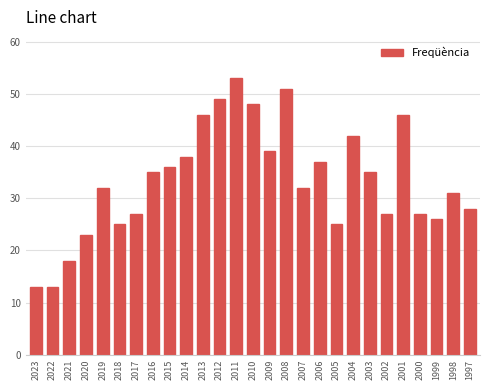

Reading left to right, list all the values displayed in this chart.

13	13	18	23	32	25	27	35	36	38	46	49	53	48	39	51	32	37	25	42	35	27	46	27	26	31	28